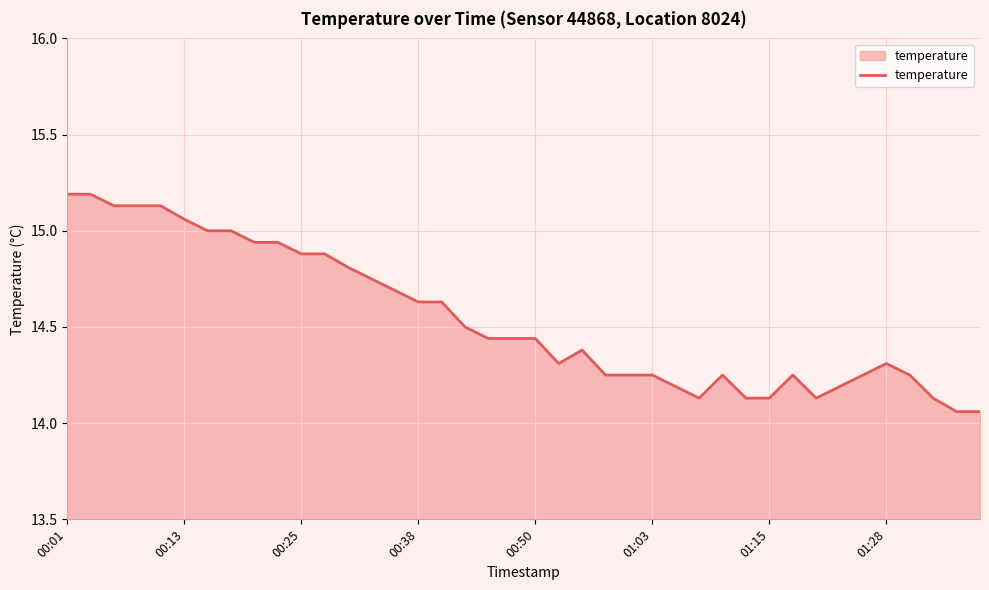

What is the difference between the maximum and minimum values?

1.1